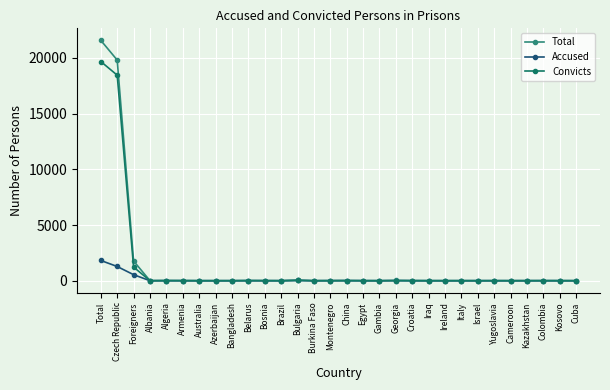

At which category is the sum across all series the highest?

Total